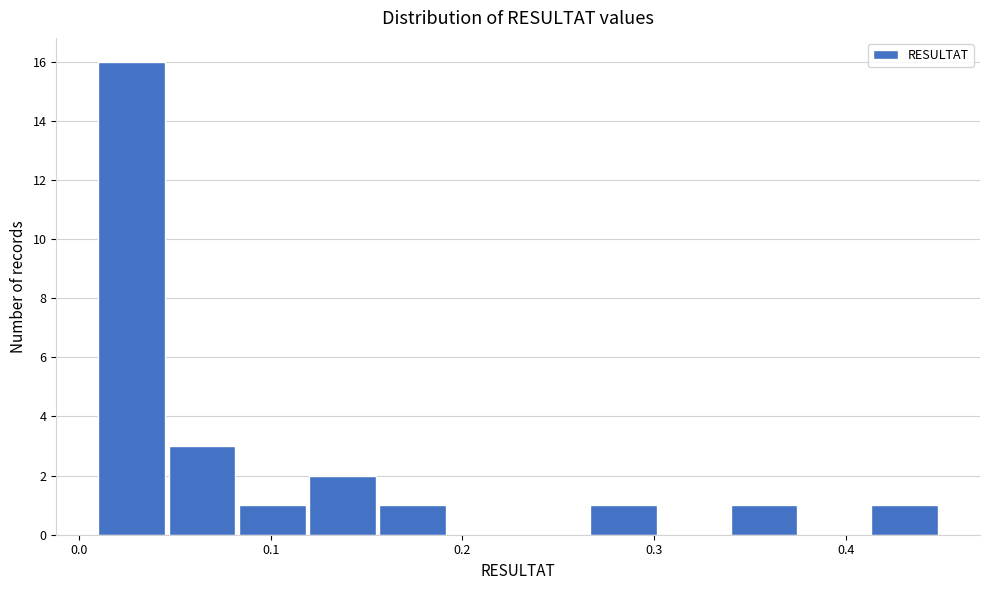

Read against the x-axis, roughly where is the centre of the tallest bar?

0.03